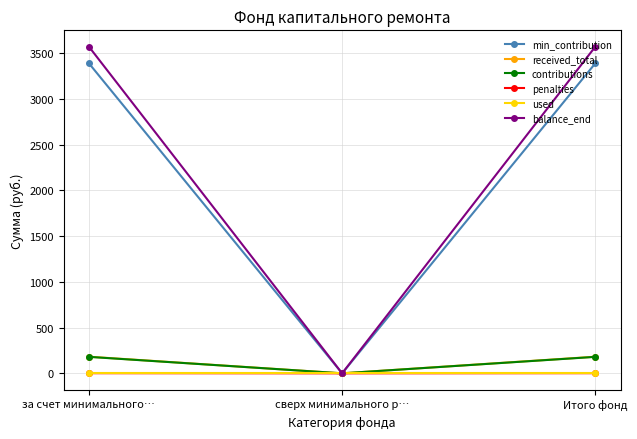

What position from the right is Итого фонд?

1